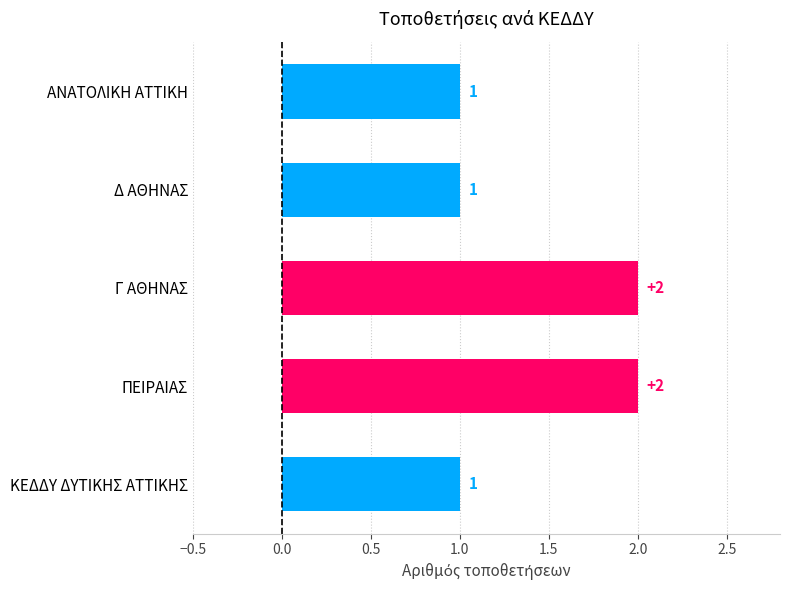

What is the ratio of the value at ΠΕΙΡΑΙΑΣ to the value at Δ ΑΘΗΝΑΣ?

2.0